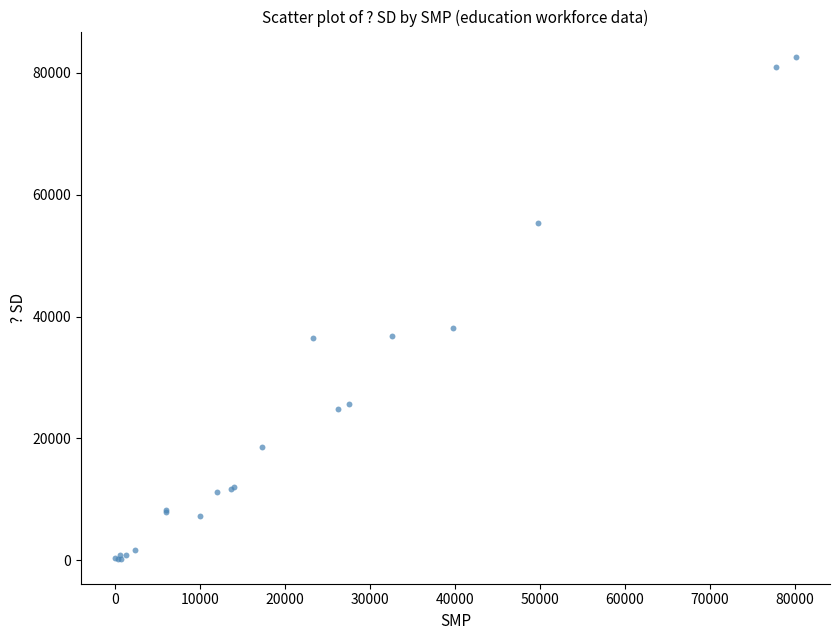

What Y value in the scatter plot is closest to 41476?

38201